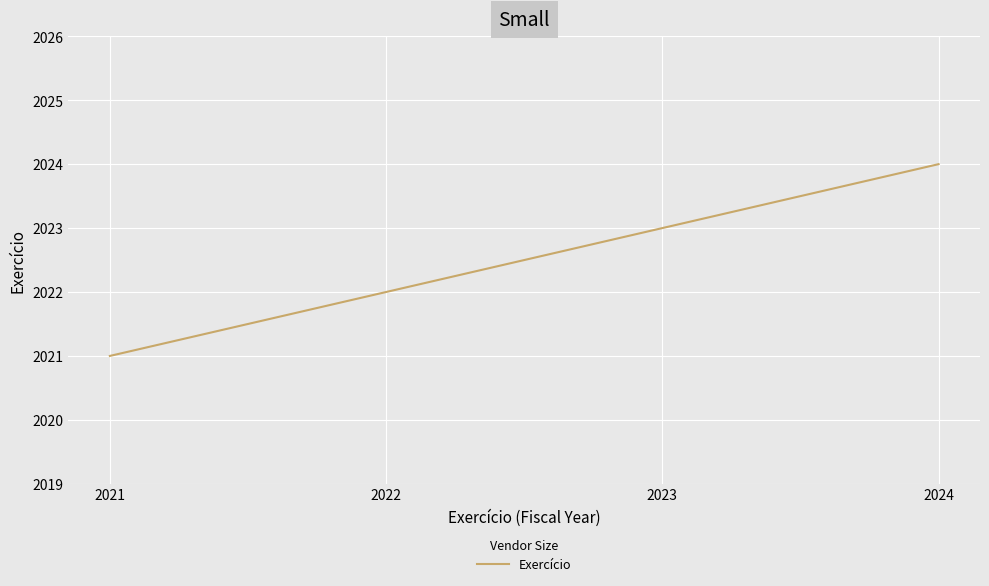

What is the smallest value displayed?

2021